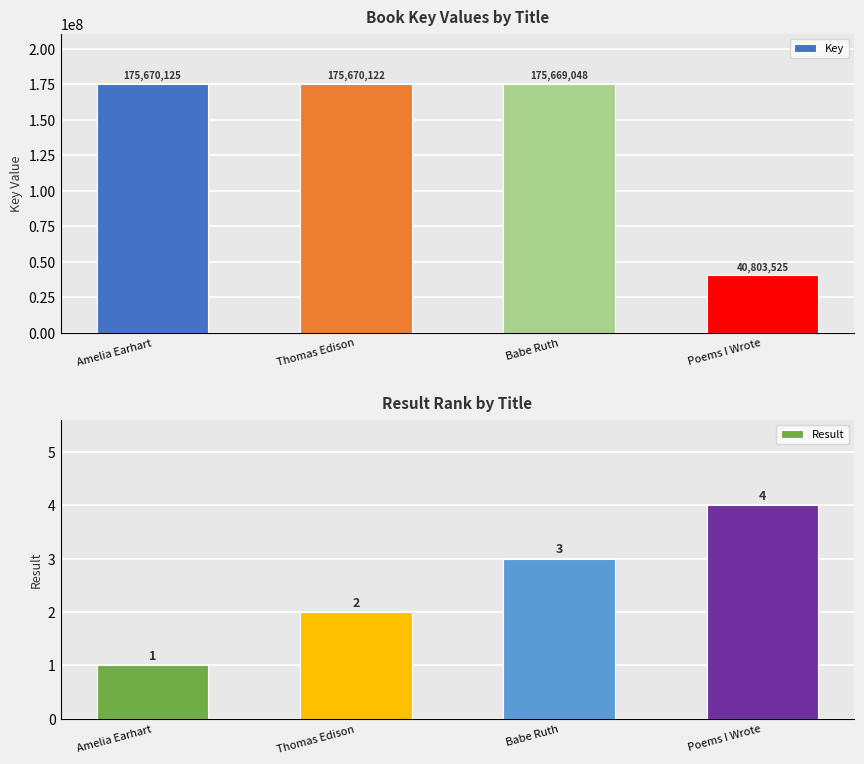

Are the bars grouped side by side (vs. stacked)?

Yes